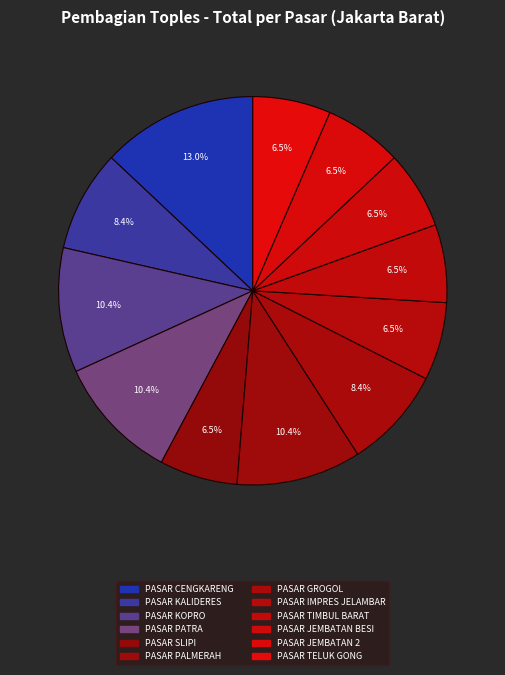

What is the total percentage of PASAR PALMERAH and PASAR KOPRO?

20.8%